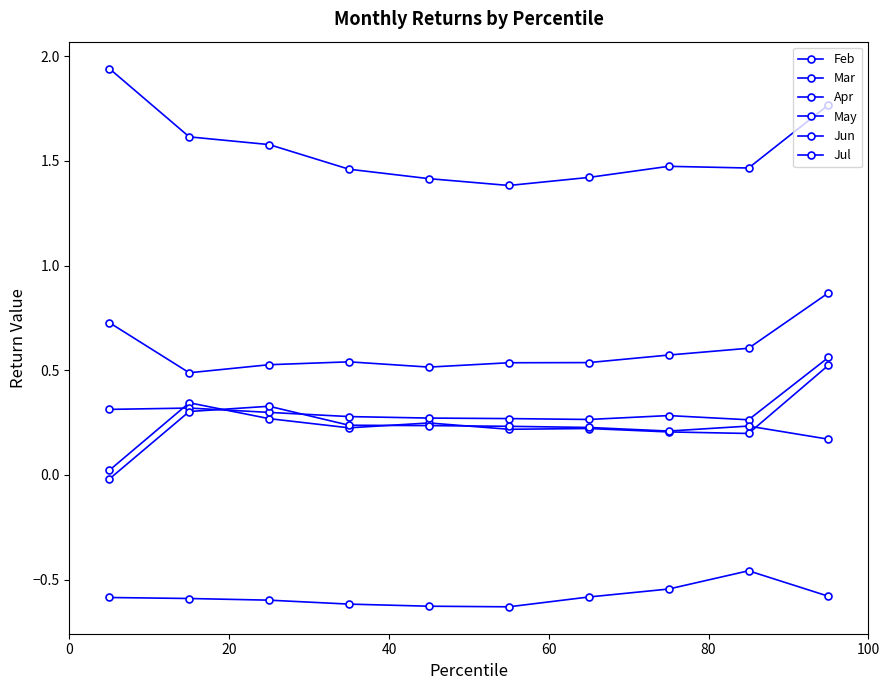

What is the value of the Mar point at the 3rd from the left?

-0.6